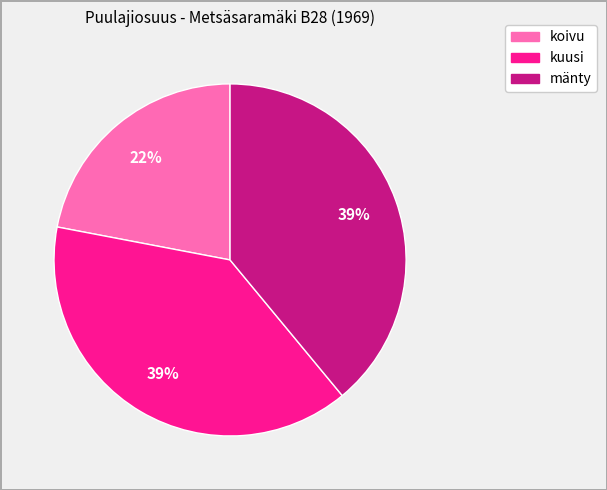

How many segments does this pie chart have?

3